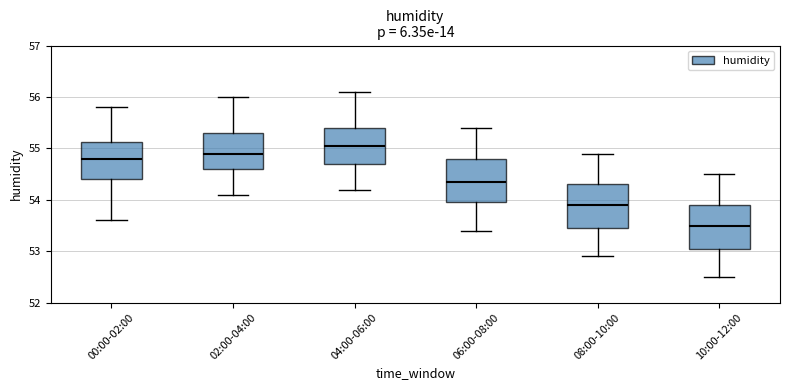

Which box has the highest median line?

04:00-06:00